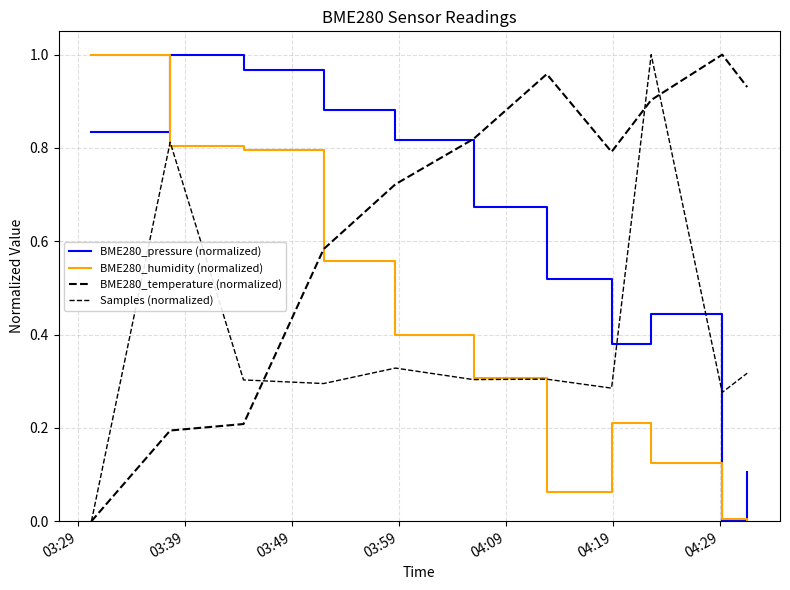

Which series has the largest total across all categories?

BME280_temperature (normalized)